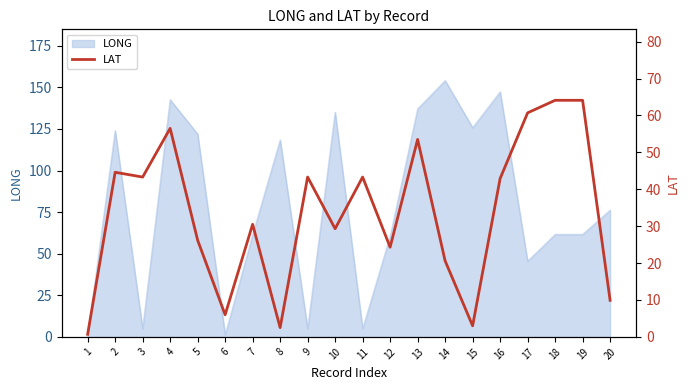

Does the chart display data point markers on the line(s)?

No